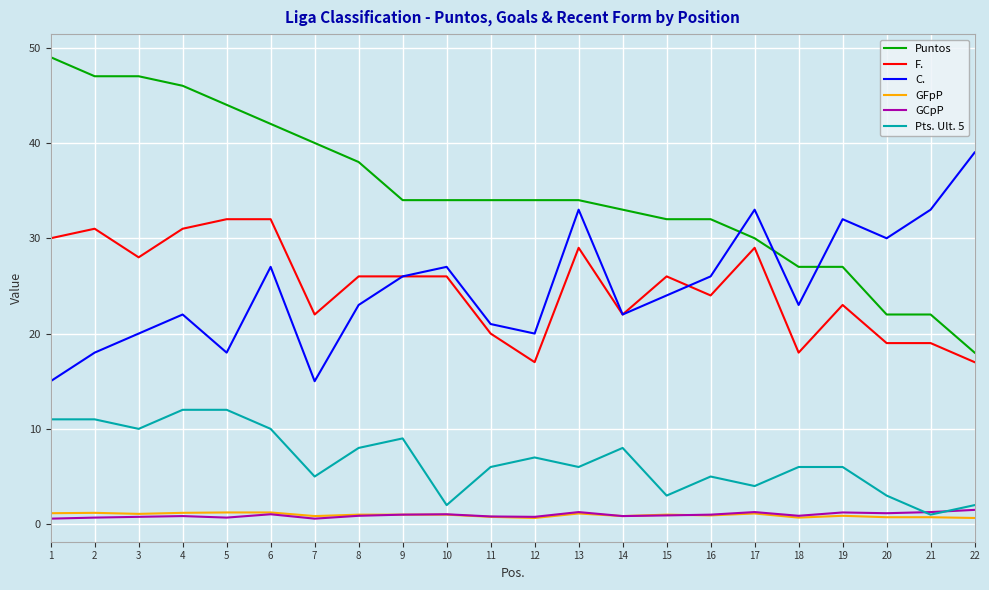

Is the value of Pts. Ult. 5 at 4 greater than the value of F. at 4?

No